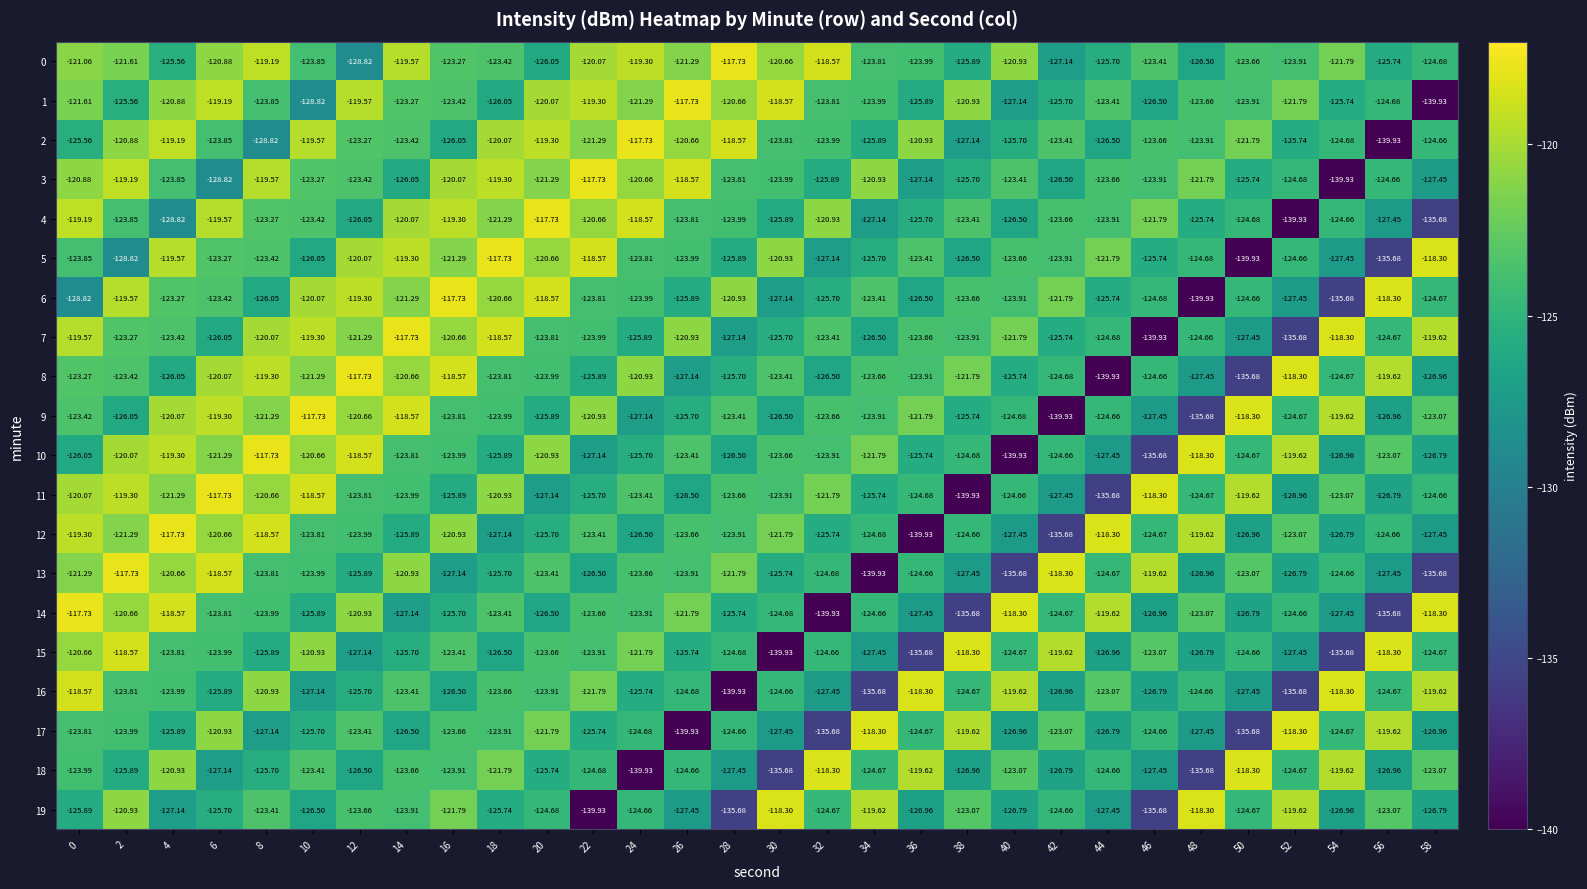

Reading right to left, list all the values displayed in this chart.

0: 58=-124.7	56=-125.7	54=-121.8	52=-123.9	50=-123.7	48=-126.5	46=-123.4	44=-125.7	42=-127.1	40=-120.9	38=-125.9	36=-124.0	34=-123.8	32=-118.6	30=-120.7	28=-117.7	26=-121.3	24=-119.3	22=-120.1	20=-126.0	18=-123.4	16=-123.3	14=-119.6	12=-128.8	10=-123.8	8=-119.2	6=-120.9	4=-125.6	2=-121.6	0=-121.1
1: 58=-139.9	56=-124.7	54=-125.7	52=-121.8	50=-123.9	48=-123.7	46=-126.5	44=-123.4	42=-125.7	40=-127.1	38=-120.9	36=-125.9	34=-124.0	32=-123.8	30=-118.6	28=-120.7	26=-117.7	24=-121.3	22=-119.3	20=-120.1	18=-126.0	16=-123.4	14=-123.3	12=-119.6	10=-128.8	8=-123.8	6=-119.2	4=-120.9	2=-125.6	0=-121.6
2: 58=-124.7	56=-139.9	54=-124.7	52=-125.7	50=-121.8	48=-123.9	46=-123.7	44=-126.5	42=-123.4	40=-125.7	38=-127.1	36=-120.9	34=-125.9	32=-124.0	30=-123.8	28=-118.6	26=-120.7	24=-117.7	22=-121.3	20=-119.3	18=-120.1	16=-126.0	14=-123.4	12=-123.3	10=-119.6	8=-128.8	6=-123.8	4=-119.2	2=-120.9	0=-125.6
3: 58=-127.5	56=-124.7	54=-139.9	52=-124.7	50=-125.7	48=-121.8	46=-123.9	44=-123.7	42=-126.5	40=-123.4	38=-125.7	36=-127.1	34=-120.9	32=-125.9	30=-124.0	28=-123.8	26=-118.6	24=-120.7	22=-117.7	20=-121.3	18=-119.3	16=-120.1	14=-126.0	12=-123.4	10=-123.3	8=-119.6	6=-128.8	4=-123.8	2=-119.2	0=-120.9
4: 58=-135.7	56=-127.5	54=-124.7	52=-139.9	50=-124.7	48=-125.7	46=-121.8	44=-123.9	42=-123.7	40=-126.5	38=-123.4	36=-125.7	34=-127.1	32=-120.9	30=-125.9	28=-124.0	26=-123.8	24=-118.6	22=-120.7	20=-117.7	18=-121.3	16=-119.3	14=-120.1	12=-126.0	10=-123.4	8=-123.3	6=-119.6	4=-128.8	2=-123.8	0=-119.2
5: 58=-118.3	56=-135.7	54=-127.5	52=-124.7	50=-139.9	48=-124.7	46=-125.7	44=-121.8	42=-123.9	40=-123.7	38=-126.5	36=-123.4	34=-125.7	32=-127.1	30=-120.9	28=-125.9	26=-124.0	24=-123.8	22=-118.6	20=-120.7	18=-117.7	16=-121.3	14=-119.3	12=-120.1	10=-126.0	8=-123.4	6=-123.3	4=-119.6	2=-128.8	0=-123.8
6: 58=-124.7	56=-118.3	54=-135.7	52=-127.5	50=-124.7	48=-139.9	46=-124.7	44=-125.7	42=-121.8	40=-123.9	38=-123.7	36=-126.5	34=-123.4	32=-125.7	30=-127.1	28=-120.9	26=-125.9	24=-124.0	22=-123.8	20=-118.6	18=-120.7	16=-117.7	14=-121.3	12=-119.3	10=-120.1	8=-126.0	6=-123.4	4=-123.3	2=-119.6	0=-128.8
7: 58=-119.6	56=-124.7	54=-118.3	52=-135.7	50=-127.5	48=-124.7	46=-139.9	44=-124.7	42=-125.7	40=-121.8	38=-123.9	36=-123.7	34=-126.5	32=-123.4	30=-125.7	28=-127.1	26=-120.9	24=-125.9	22=-124.0	20=-123.8	18=-118.6	16=-120.7	14=-117.7	12=-121.3	10=-119.3	8=-120.1	6=-126.0	4=-123.4	2=-123.3	0=-119.6
8: 58=-127.0	56=-119.6	54=-124.7	52=-118.3	50=-135.7	48=-127.5	46=-124.7	44=-139.9	42=-124.7	40=-125.7	38=-121.8	36=-123.9	34=-123.7	32=-126.5	30=-123.4	28=-125.7	26=-127.1	24=-120.9	22=-125.9	20=-124.0	18=-123.8	16=-118.6	14=-120.7	12=-117.7	10=-121.3	8=-119.3	6=-120.1	4=-126.0	2=-123.4	0=-123.3
9: 58=-123.1	56=-127.0	54=-119.6	52=-124.7	50=-118.3	48=-135.7	46=-127.5	44=-124.7	42=-139.9	40=-124.7	38=-125.7	36=-121.8	34=-123.9	32=-123.7	30=-126.5	28=-123.4	26=-125.7	24=-127.1	22=-120.9	20=-125.9	18=-124.0	16=-123.8	14=-118.6	12=-120.7	10=-117.7	8=-121.3	6=-119.3	4=-120.1	2=-126.0	0=-123.4
10: 58=-126.8	56=-123.1	54=-127.0	52=-119.6	50=-124.7	48=-118.3	46=-135.7	44=-127.5	42=-124.7	40=-139.9	38=-124.7	36=-125.7	34=-121.8	32=-123.9	30=-123.7	28=-126.5	26=-123.4	24=-125.7	22=-127.1	20=-120.9	18=-125.9	16=-124.0	14=-123.8	12=-118.6	10=-120.7	8=-117.7	6=-121.3	4=-119.3	2=-120.1	0=-126.0
11: 58=-124.7	56=-126.8	54=-123.1	52=-127.0	50=-119.6	48=-124.7	46=-118.3	44=-135.7	42=-127.5	40=-124.7	38=-139.9	36=-124.7	34=-125.7	32=-121.8	30=-123.9	28=-123.7	26=-126.5	24=-123.4	22=-125.7	20=-127.1	18=-120.9	16=-125.9	14=-124.0	12=-123.8	10=-118.6	8=-120.7	6=-117.7	4=-121.3	2=-119.3	0=-120.1
12: 58=-127.5	56=-124.7	54=-126.8	52=-123.1	50=-127.0	48=-119.6	46=-124.7	44=-118.3	42=-135.7	40=-127.5	38=-124.7	36=-139.9	34=-124.7	32=-125.7	30=-121.8	28=-123.9	26=-123.7	24=-126.5	22=-123.4	20=-125.7	18=-127.1	16=-120.9	14=-125.9	12=-124.0	10=-123.8	8=-118.6	6=-120.7	4=-117.7	2=-121.3	0=-119.3
13: 58=-135.7	56=-127.5	54=-124.7	52=-126.8	50=-123.1	48=-127.0	46=-119.6	44=-124.7	42=-118.3	40=-135.7	38=-127.5	36=-124.7	34=-139.9	32=-124.7	30=-125.7	28=-121.8	26=-123.9	24=-123.7	22=-126.5	20=-123.4	18=-125.7	16=-127.1	14=-120.9	12=-125.9	10=-124.0	8=-123.8	6=-118.6	4=-120.7	2=-117.7	0=-121.3
14: 58=-118.3	56=-135.7	54=-127.5	52=-124.7	50=-126.8	48=-123.1	46=-127.0	44=-119.6	42=-124.7	40=-118.3	38=-135.7	36=-127.5	34=-124.7	32=-139.9	30=-124.7	28=-125.7	26=-121.8	24=-123.9	22=-123.7	20=-126.5	18=-123.4	16=-125.7	14=-127.1	12=-120.9	10=-125.9	8=-124.0	6=-123.8	4=-118.6	2=-120.7	0=-117.7
15: 58=-124.7	56=-118.3	54=-135.7	52=-127.5	50=-124.7	48=-126.8	46=-123.1	44=-127.0	42=-119.6	40=-124.7	38=-118.3	36=-135.7	34=-127.5	32=-124.7	30=-139.9	28=-124.7	26=-125.7	24=-121.8	22=-123.9	20=-123.7	18=-126.5	16=-123.4	14=-125.7	12=-127.1	10=-120.9	8=-125.9	6=-124.0	4=-123.8	2=-118.6	0=-120.7
16: 58=-119.6	56=-124.7	54=-118.3	52=-135.7	50=-127.5	48=-124.7	46=-126.8	44=-123.1	42=-127.0	40=-119.6	38=-124.7	36=-118.3	34=-135.7	32=-127.5	30=-124.7	28=-139.9	26=-124.7	24=-125.7	22=-121.8	20=-123.9	18=-123.7	16=-126.5	14=-123.4	12=-125.7	10=-127.1	8=-120.9	6=-125.9	4=-124.0	2=-123.8	0=-118.6
17: 58=-127.0	56=-119.6	54=-124.7	52=-118.3	50=-135.7	48=-127.5	46=-124.7	44=-126.8	42=-123.1	40=-127.0	38=-119.6	36=-124.7	34=-118.3	32=-135.7	30=-127.5	28=-124.7	26=-139.9	24=-124.7	22=-125.7	20=-121.8	18=-123.9	16=-123.7	14=-126.5	12=-123.4	10=-125.7	8=-127.1	6=-120.9	4=-125.9	2=-124.0	0=-123.8
18: 58=-123.1	56=-127.0	54=-119.6	52=-124.7	50=-118.3	48=-135.7	46=-127.5	44=-124.7	42=-126.8	40=-123.1	38=-127.0	36=-119.6	34=-124.7	32=-118.3	30=-135.7	28=-127.5	26=-124.7	24=-139.9	22=-124.7	20=-125.7	18=-121.8	16=-123.9	14=-123.7	12=-126.5	10=-123.4	8=-125.7	6=-127.1	4=-120.9	2=-125.9	0=-124.0
19: 58=-126.8	56=-123.1	54=-127.0	52=-119.6	50=-124.7	48=-118.3	46=-135.7	44=-127.5	42=-124.7	40=-126.8	38=-123.1	36=-127.0	34=-119.6	32=-124.7	30=-118.3	28=-135.7	26=-127.5	24=-124.7	22=-139.9	20=-124.7	18=-125.7	16=-121.8	14=-123.9	12=-123.7	10=-126.5	8=-123.4	6=-125.7	4=-127.1	2=-120.9	0=-125.9